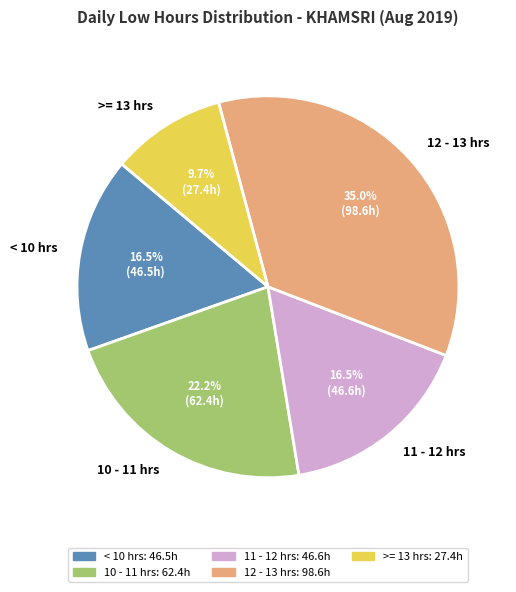

What is the ratio of the value at < 10 hrs to the value at 10 - 11 hrs?

0.7